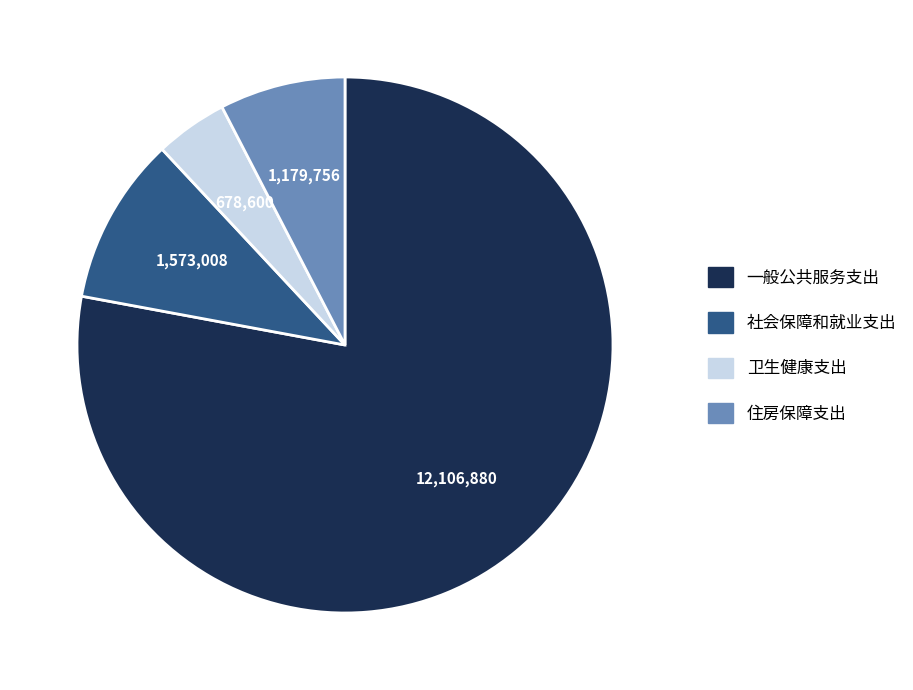

Rank the categories by value from highest to lowest.

一般公共服务支出, 社会保障和就业支出, 住房保障支出, 卫生健康支出